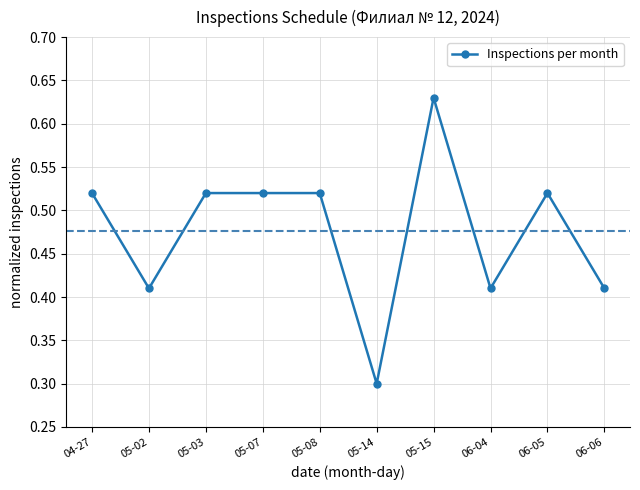

Count the values in the range 0 to 1.

10